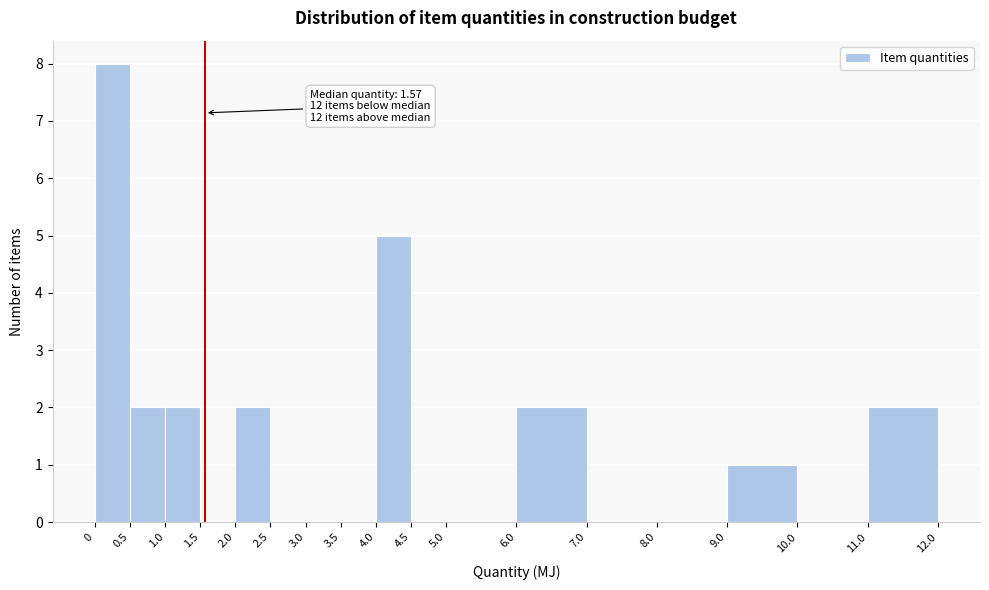

Over which range of the x-axis is the bar tallest?

0 to 0.5